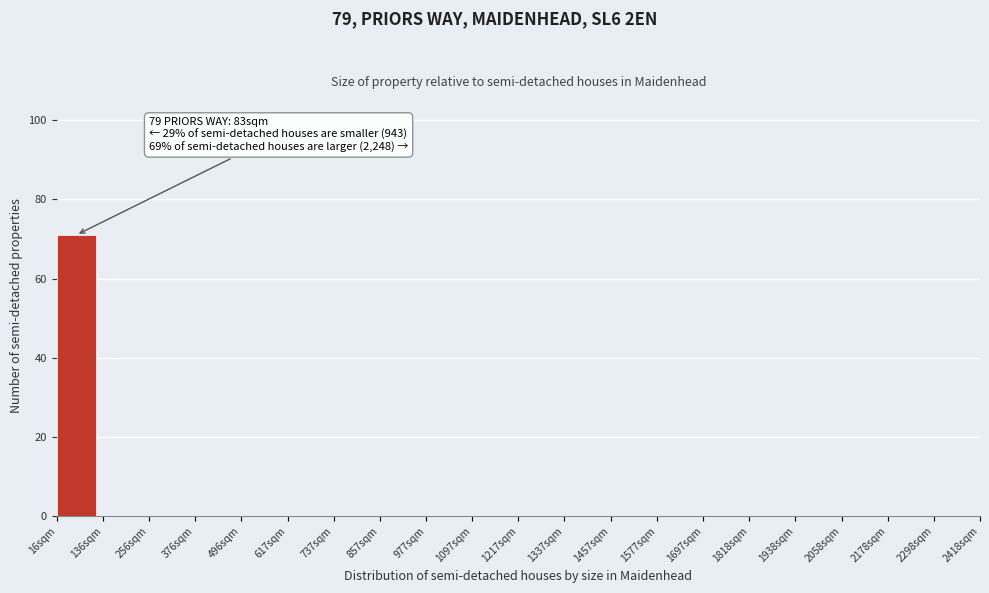

Reading left to right, what are all the values shown in this chart?

16sqm=71	136sqm=0	256sqm=0	376sqm=0	496sqm=0	617sqm=0	737sqm=0	857sqm=0	977sqm=0	1097sqm=0	1217sqm=0	1337sqm=0	1457sqm=0	1577sqm=0	1697sqm=0	1818sqm=0	1938sqm=0	2058sqm=0	2178sqm=0	2298sqm=0